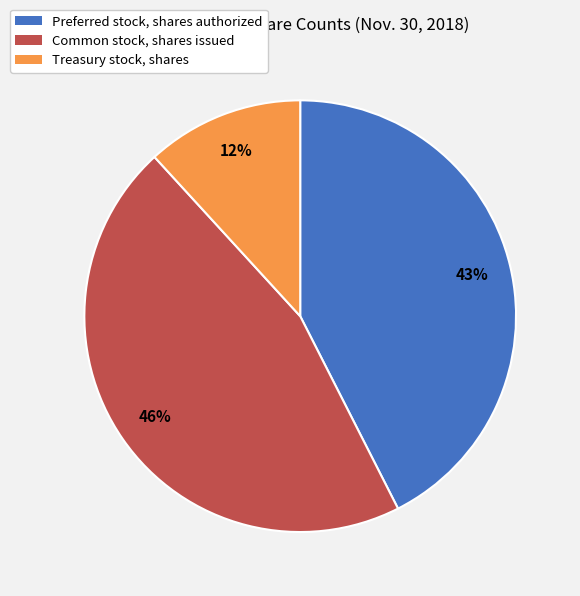

Count the number of slices in the pie.

3